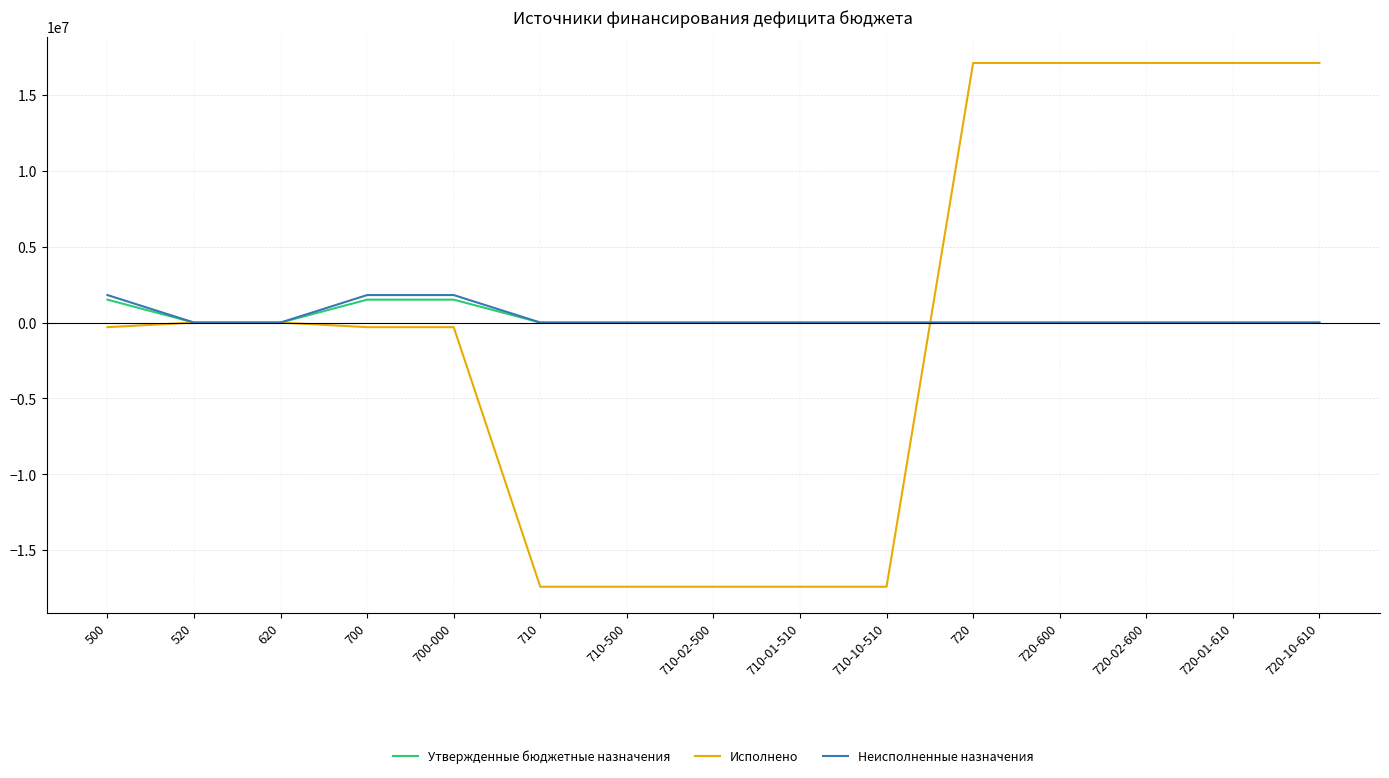

What is the highest value of the Неисполненные назначения series?

1814044.6